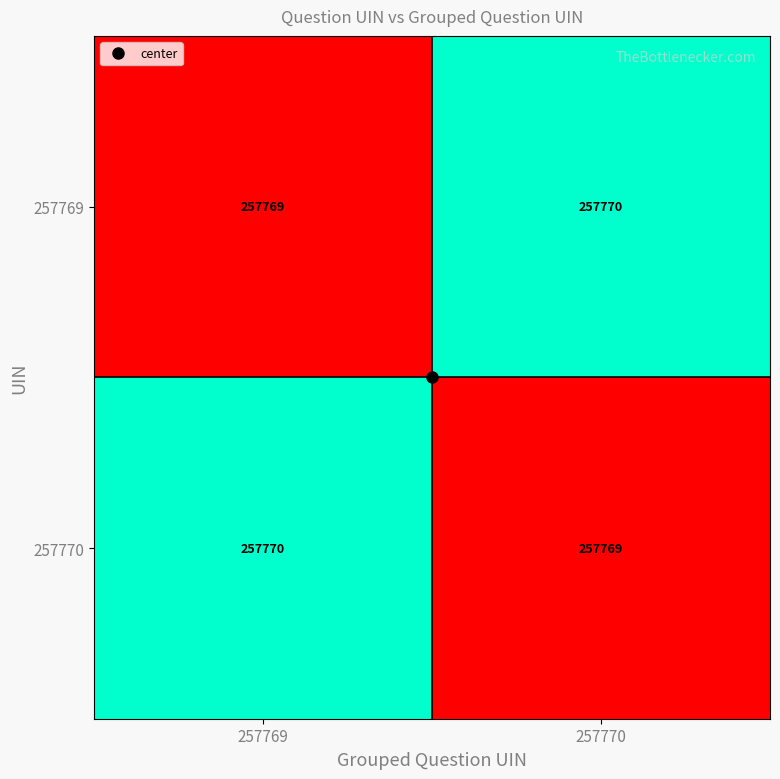

Rank the series at 257770 from highest to lowest value.

257769, 257770